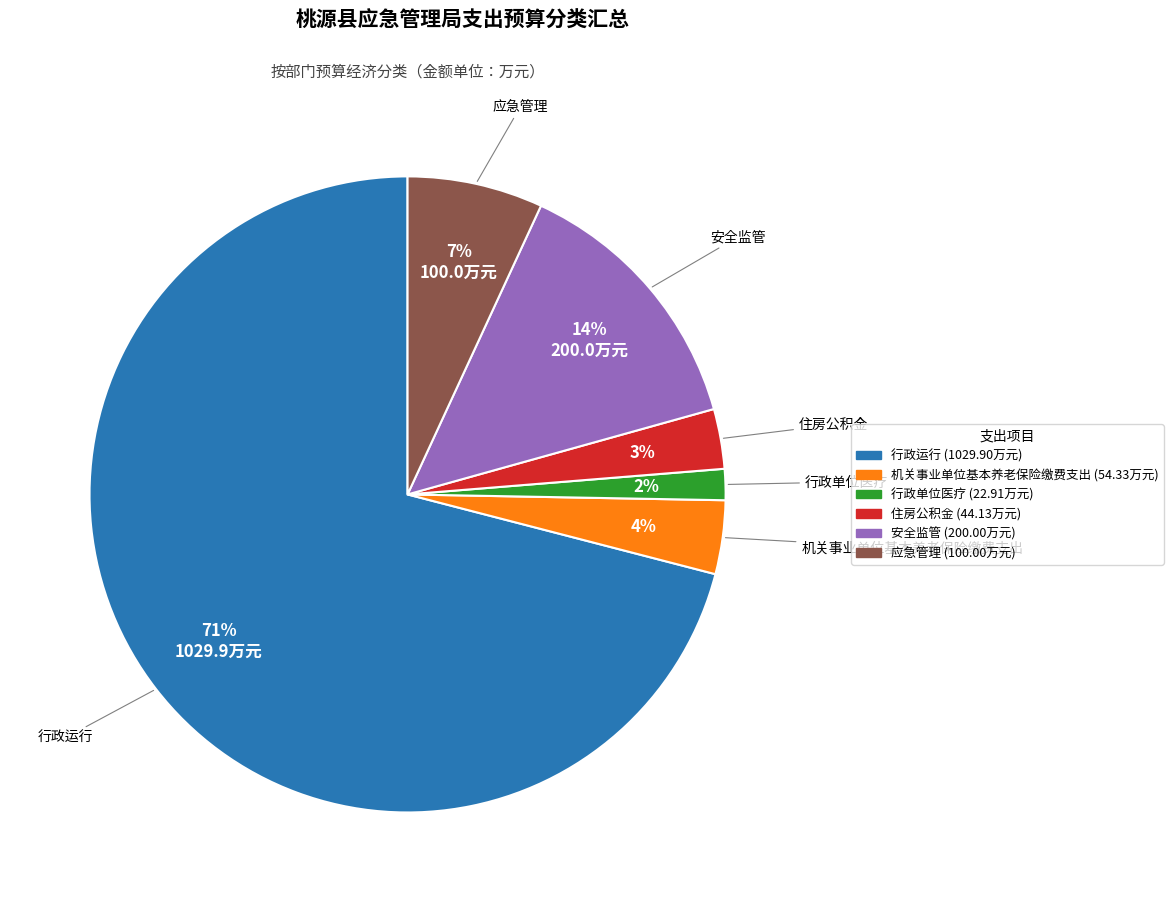

Combined, do 应急管理 and 安全监管 account for over 50%?

No